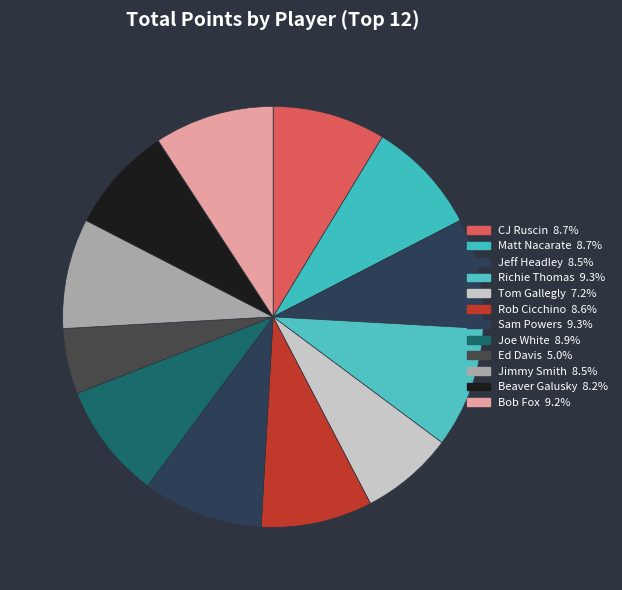

Approximately how many times larger is the value at Beaver Galusky compared to Richie Thomas?

0.9